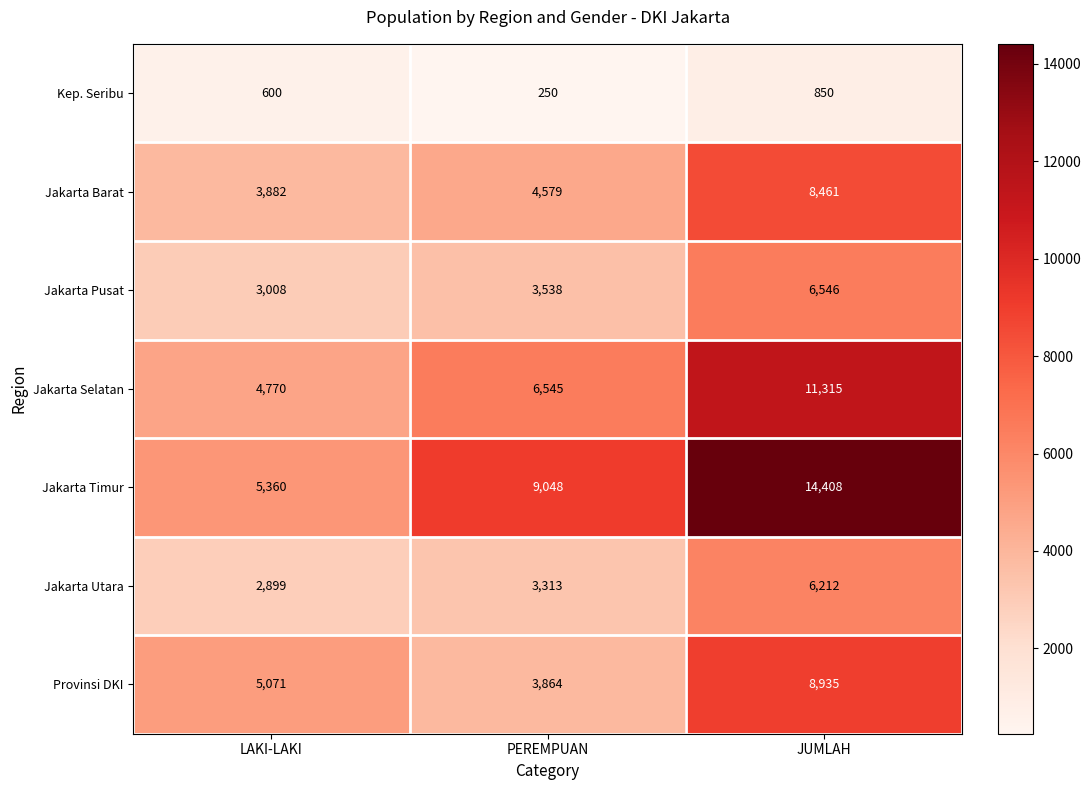

What is the minimum value for Jakarta Barat?

3882